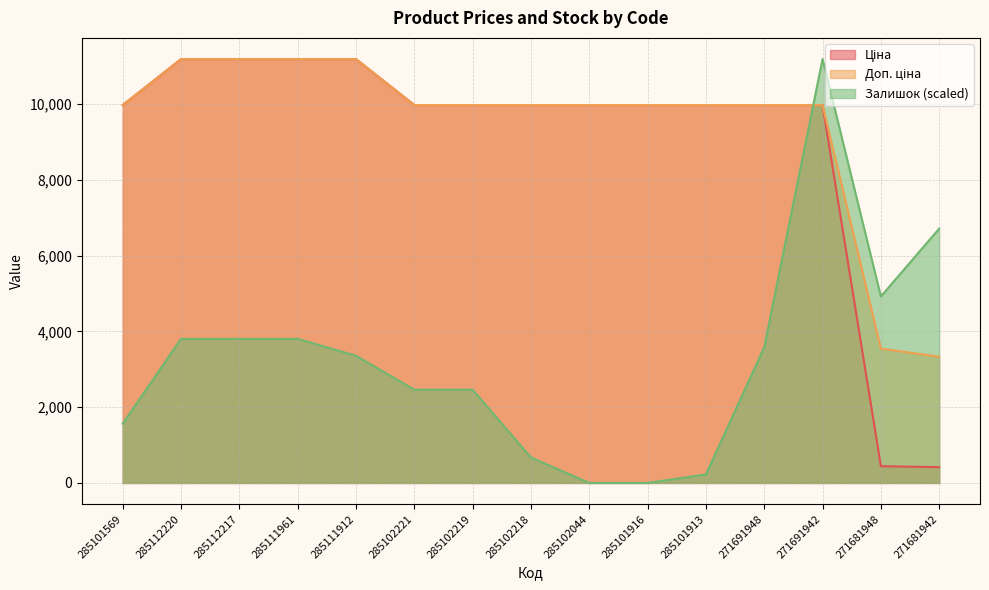

Which category has the highest value in the Залишок series?

271691942